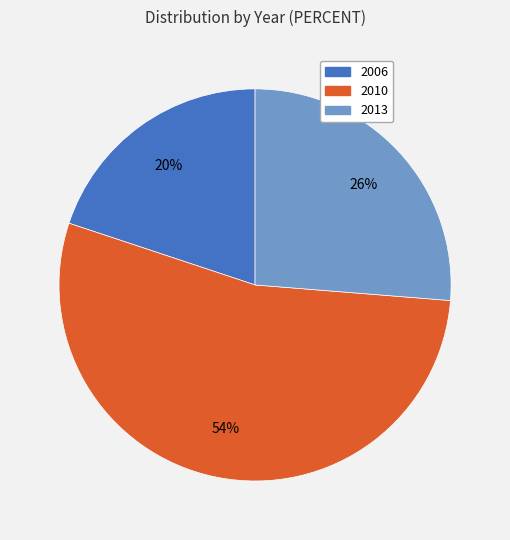

Which category has the smallest portion of the pie?

2006